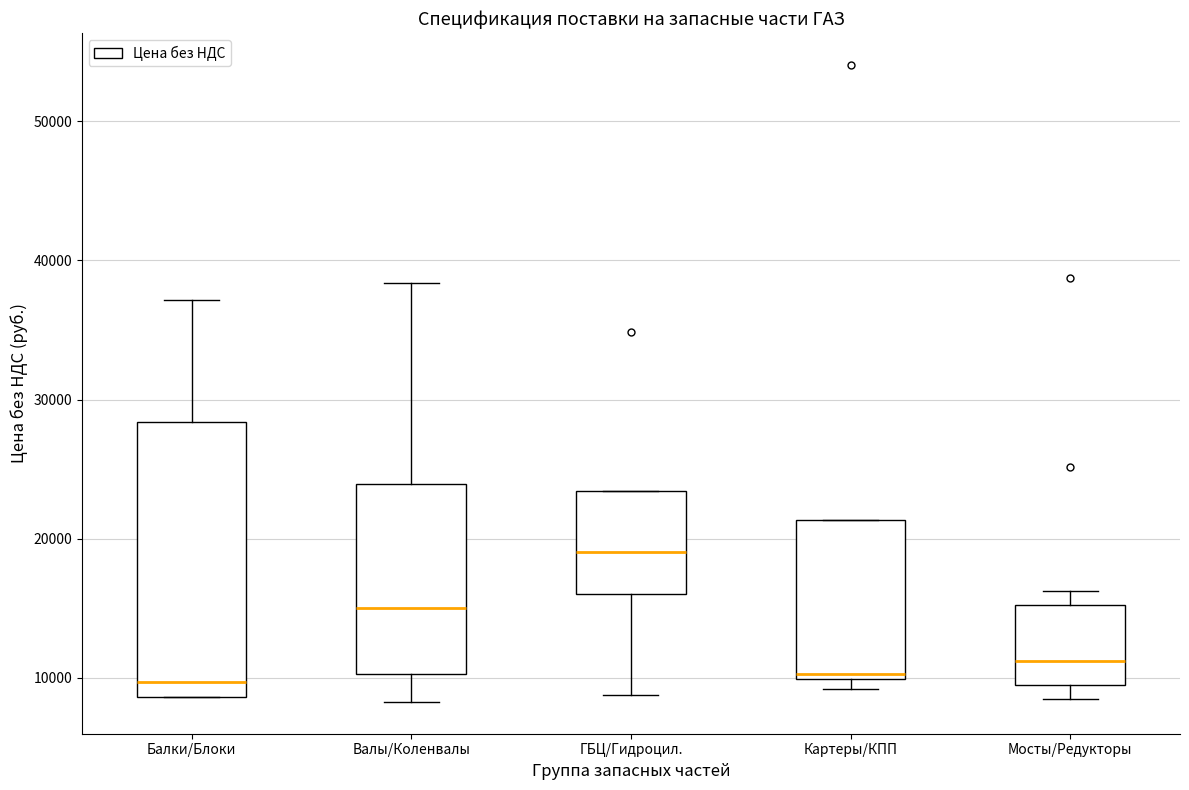

Reading left to right, read every box against the y-axis: the position of its median line, the range the box covers, and the ends of its whiskers. The values are not printed on the chart, so give them approximately, as read against the axis.

Балки/Блоки: median 10000, box 9000 to 28000, whiskers 9000 to 37000
Валы/Коленвалы: median 15000, box 10000 to 24000, whiskers 8000 to 38000
ГБЦ/Гидроцил.: median 19000, box 16000 to 23000, whiskers 9000 to 23000
Картеры/КПП: median 10000 (just above the box's lower edge), box 10000 to 21000, whiskers 9000 to 21000
Мосты/Редукторы: median 11000, box 9000 to 15000, whiskers 8000 to 16000